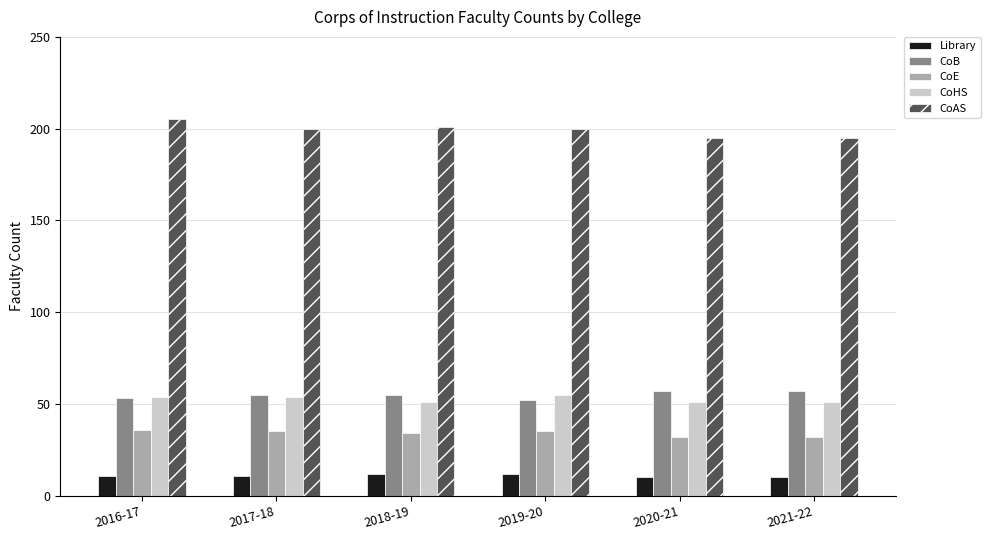

What is the average value of the CoAS series?

199